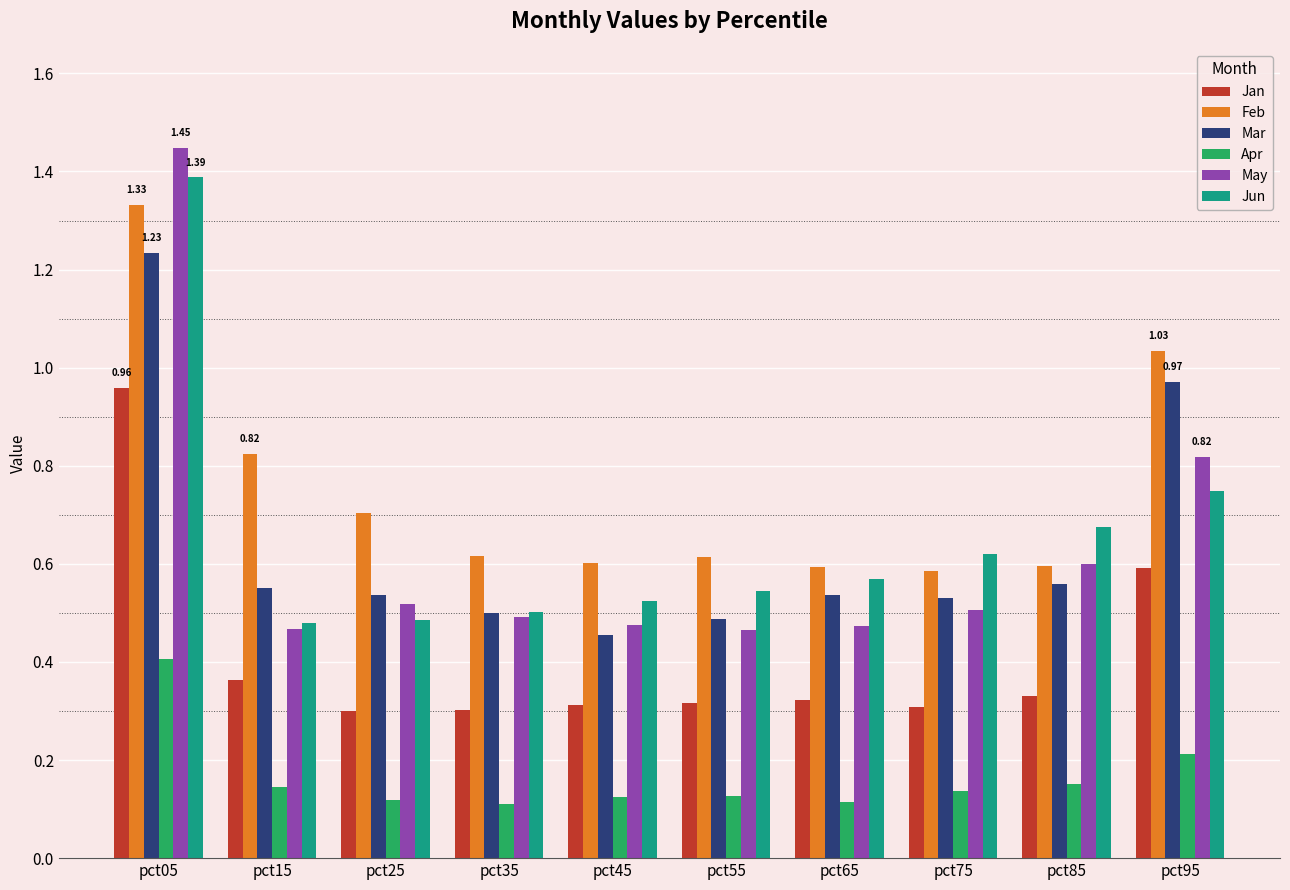

Which series has the largest range (max minus min)?

May